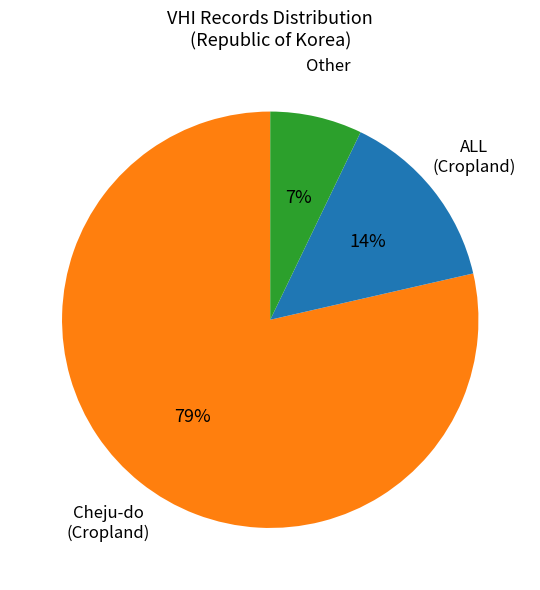

Is there any slice that represents more than half of the pie?

Yes